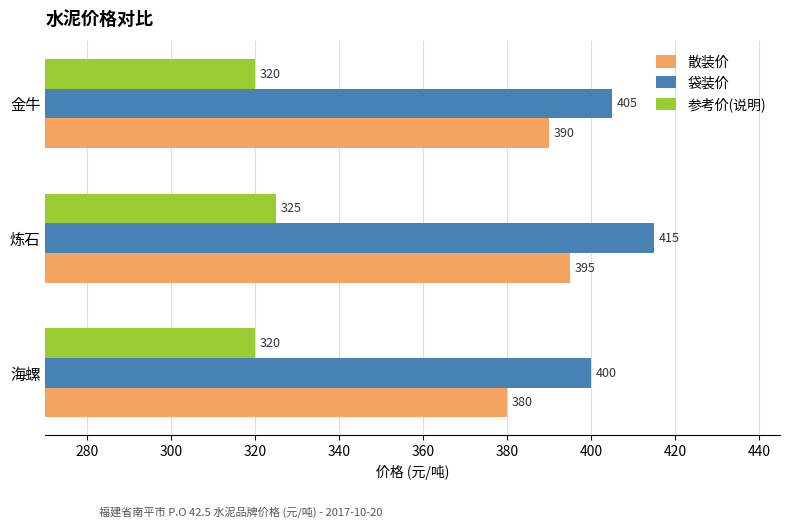

What is the average value of the 散装价 series?

388